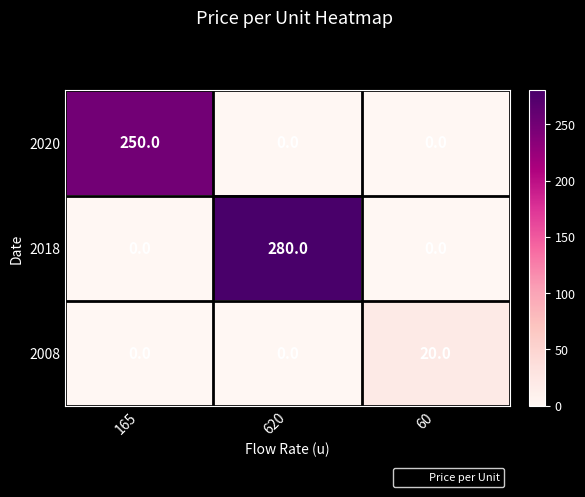

List the series in order of their peak value, highest first.

2018, 2020, 2008